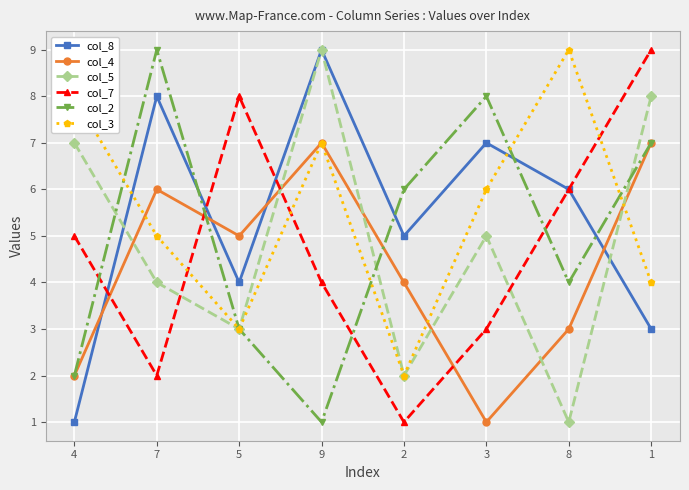

What is the label of the 6th point from the right?

5